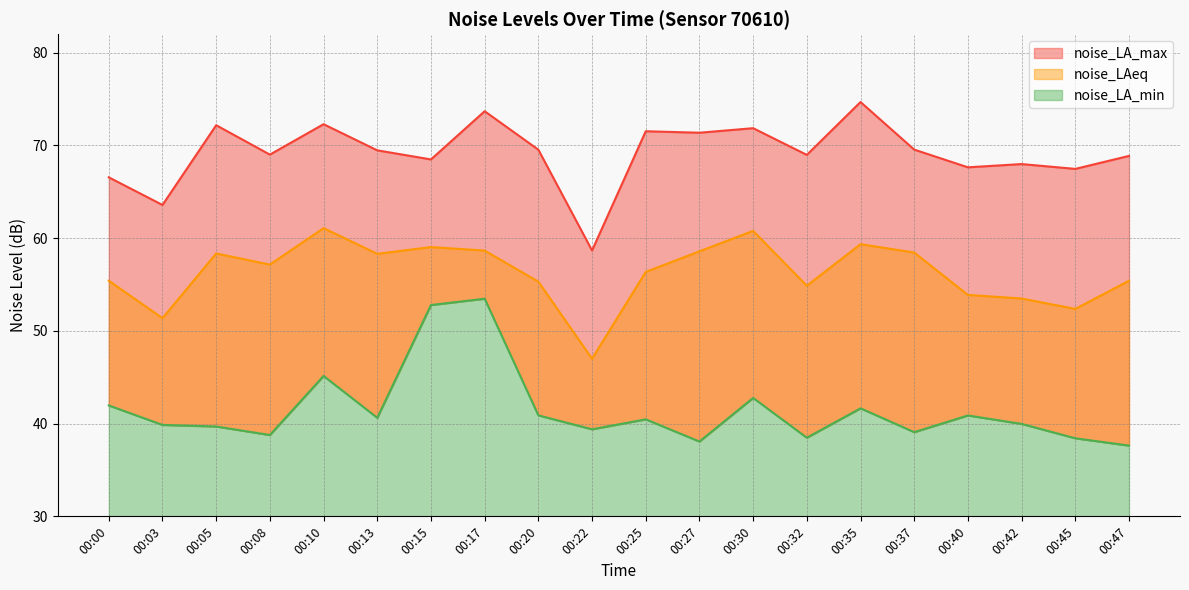

How many categories are shown in the chart?

20